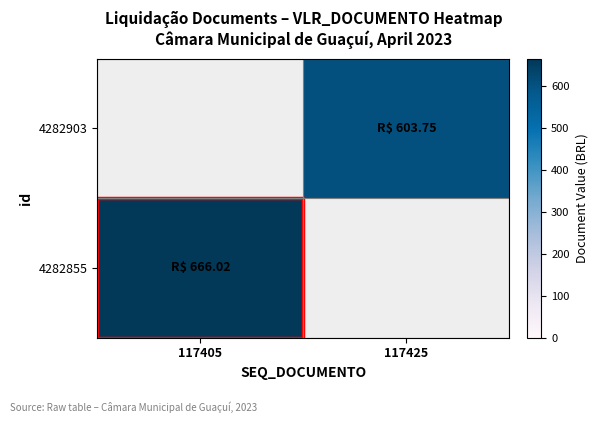

What is the total value across all series at 117405?

666.0